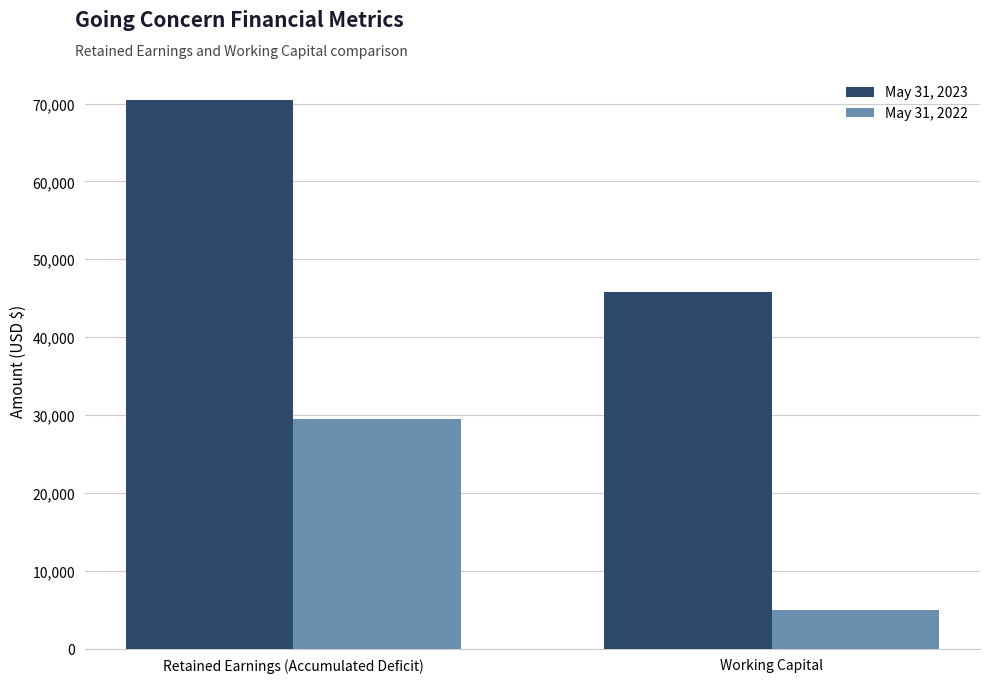

What are all the series names shown in the legend?

May 31, 2023, May 31, 2022